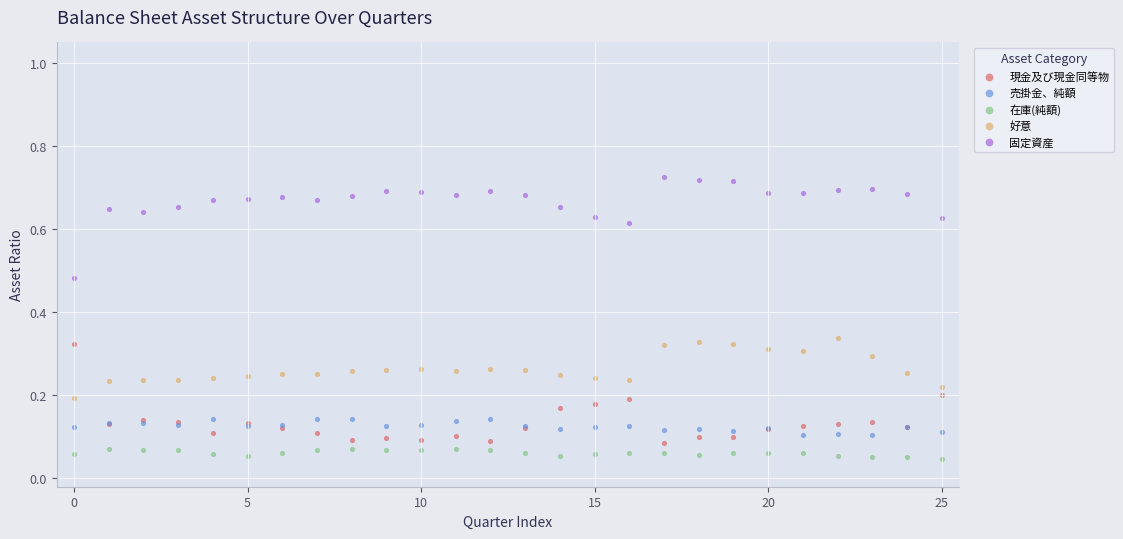

Which series contains the highest Y value?

固定資産